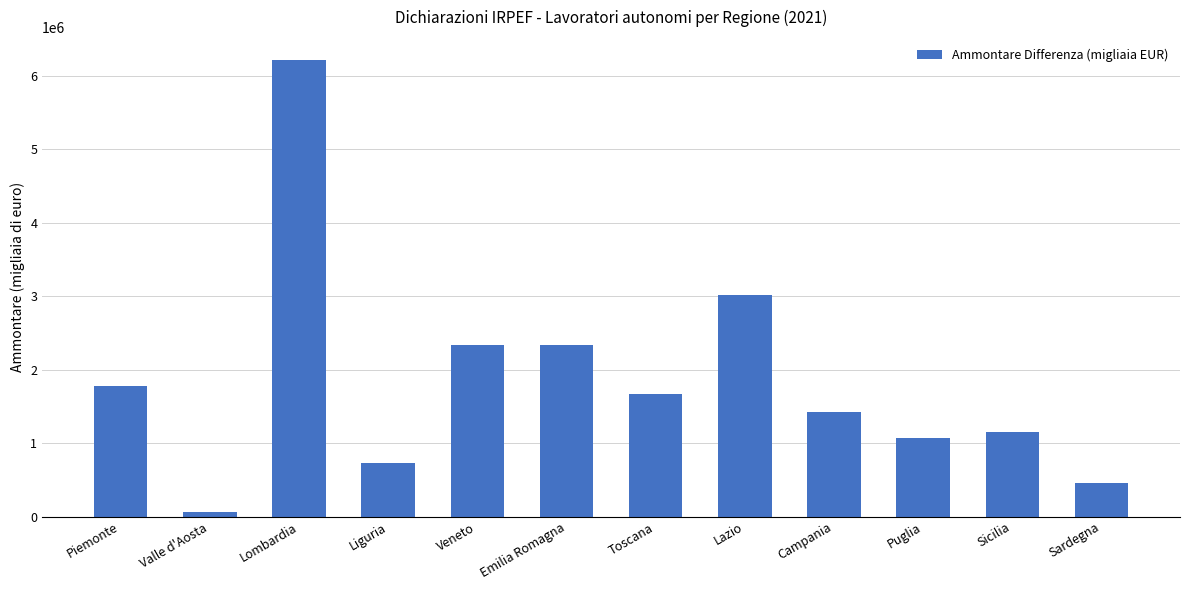

Which label corresponds to the smallest value in the chart?

Valle d'Aosta